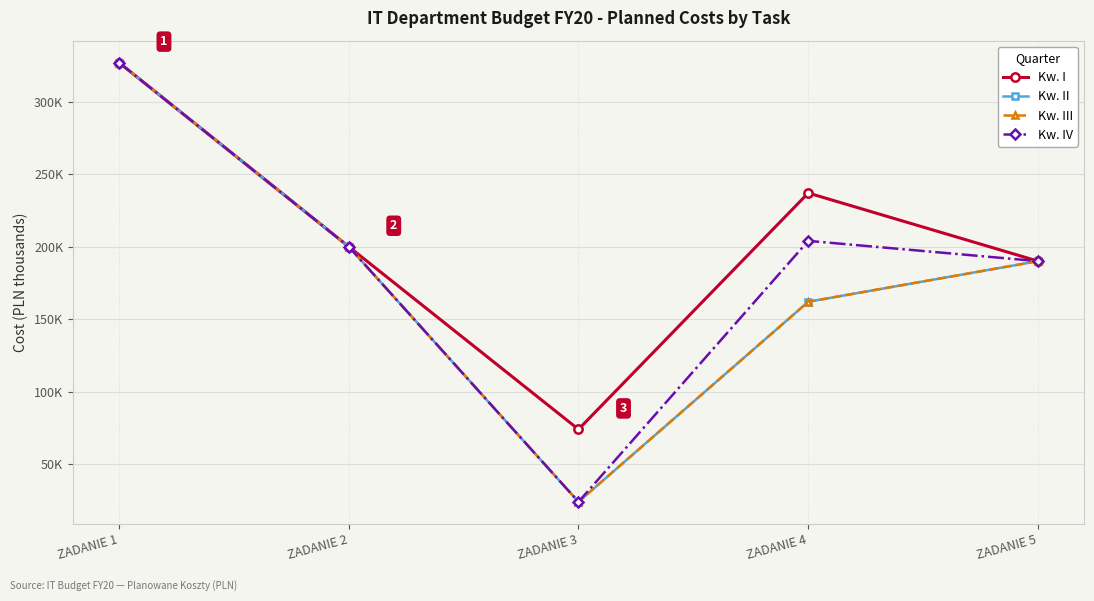

Which series has the largest range (max minus min)?

Kw. II